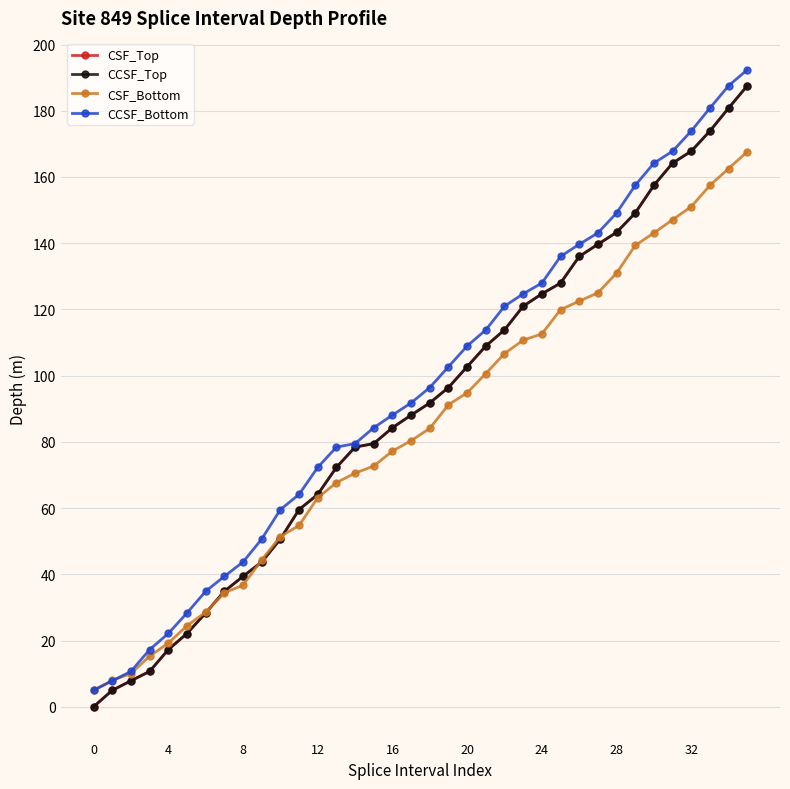

Does the chart have visible grid lines?

Yes